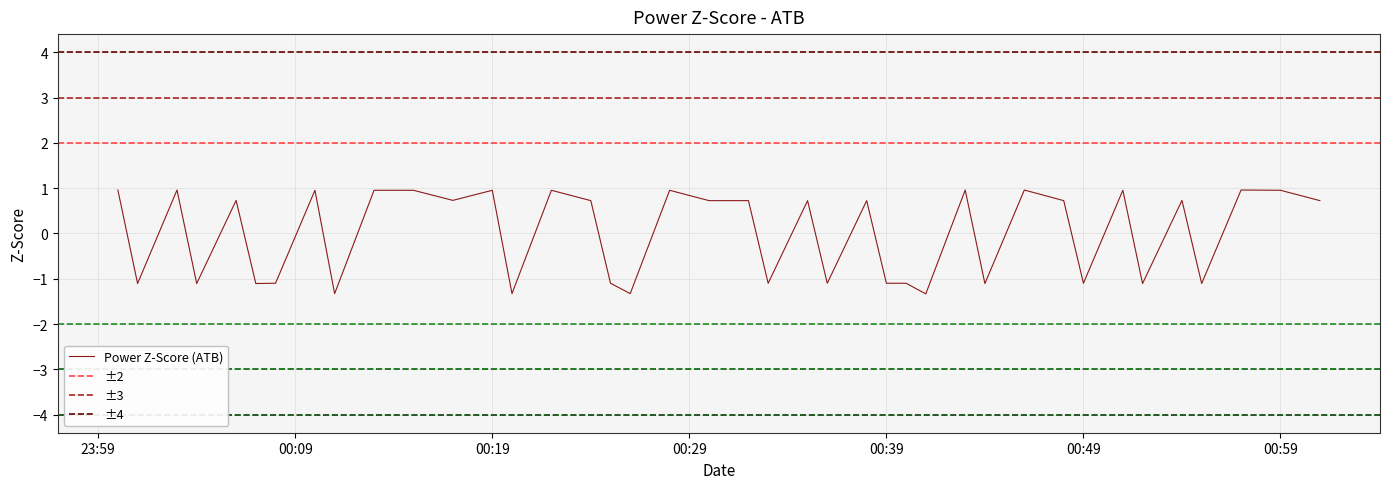

What is the greatest value displayed?

1.0